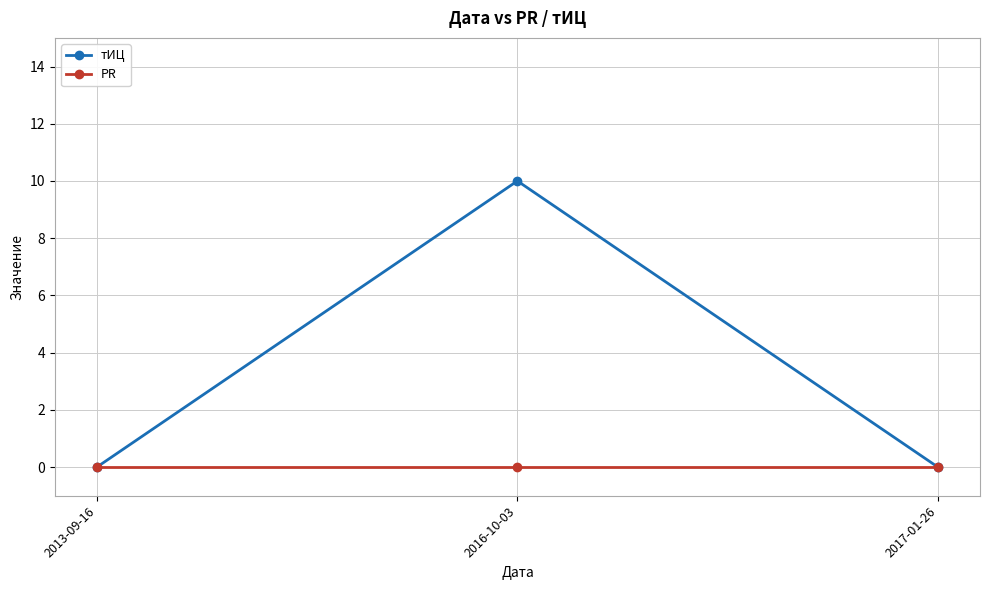

At how many categories does at least one series exceed 4?

1